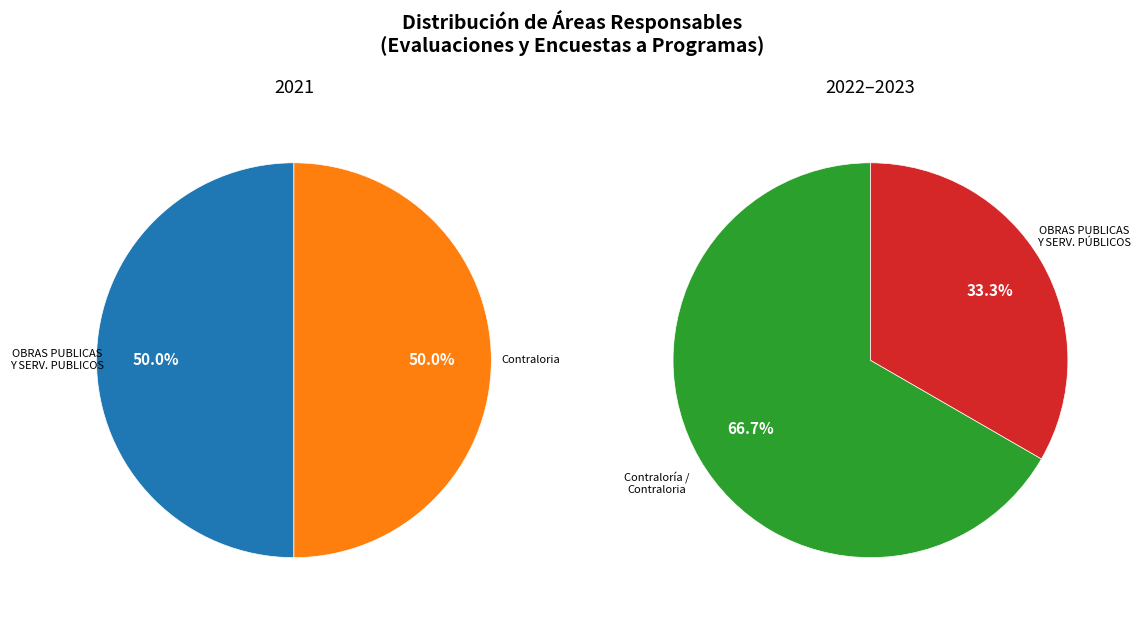

How many segments does this pie chart have?

4